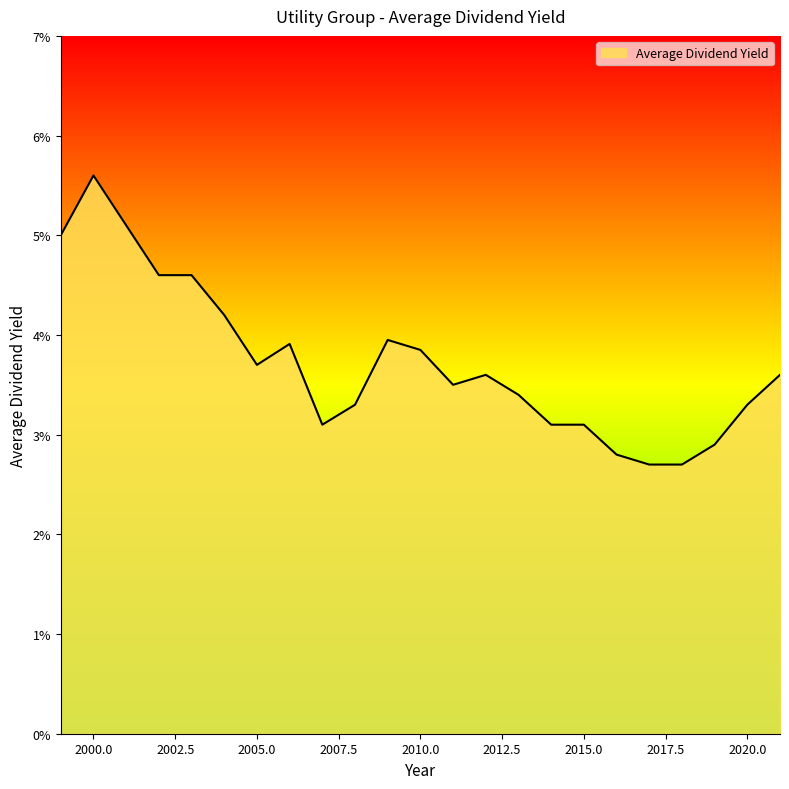

How many values are between 0 and 1?

23